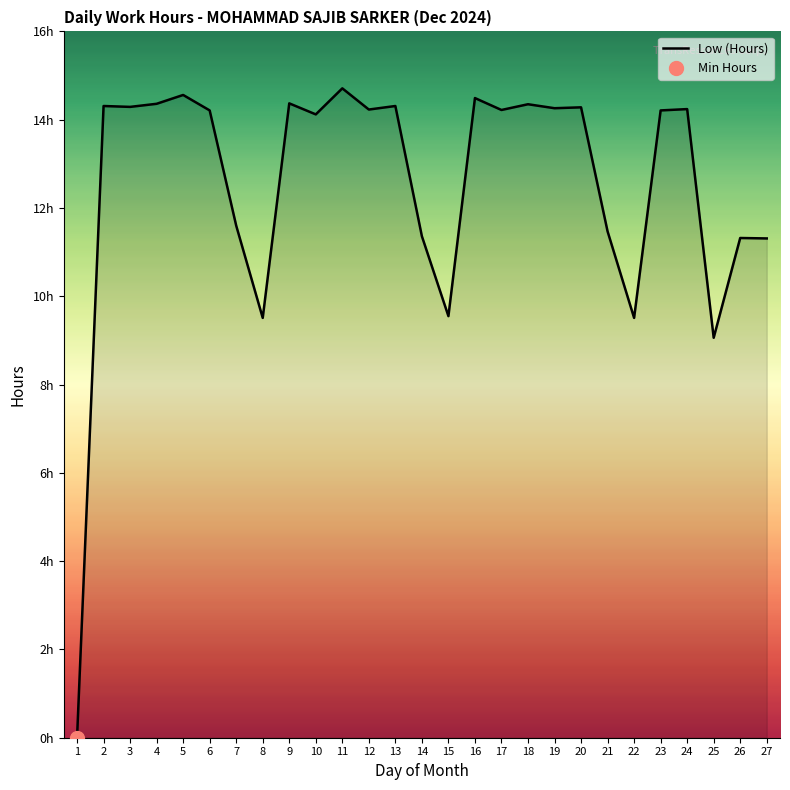

What is the change in value from 11 to 23?

-0.5